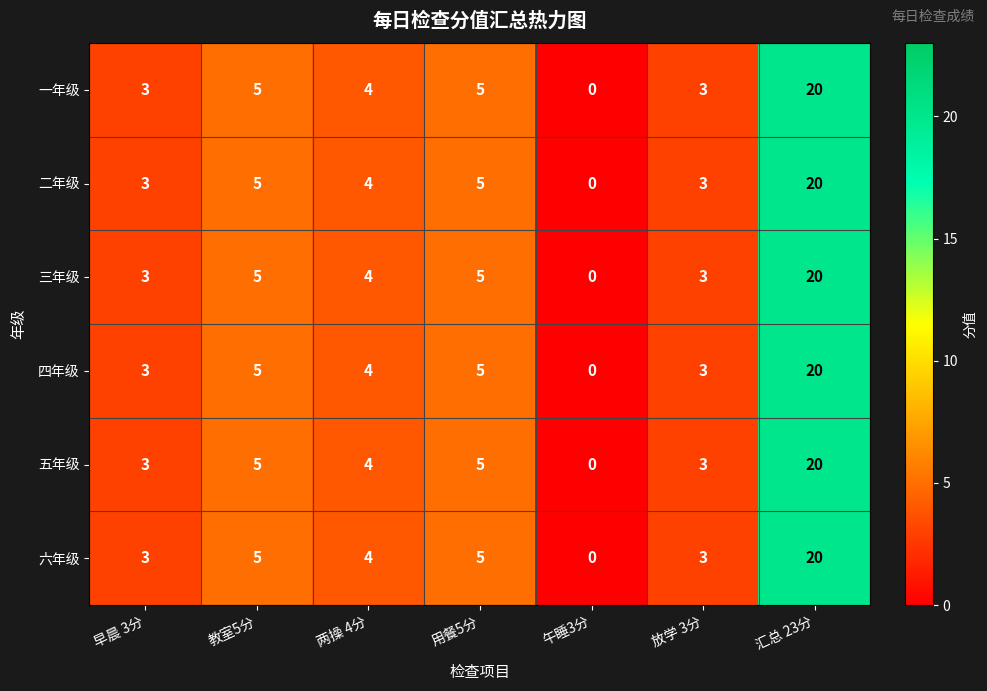

How many categories are shown in the chart?

7